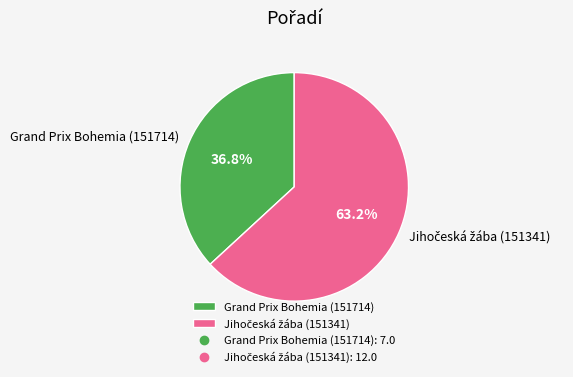

How many segments does this pie chart have?

2